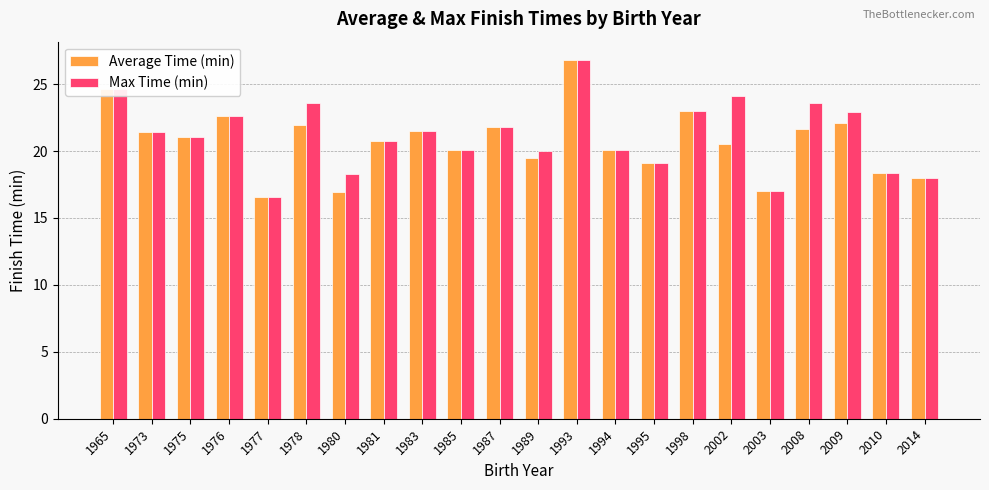

What is the value of the Max Time (min) bar at the 16th from the left?

23.0